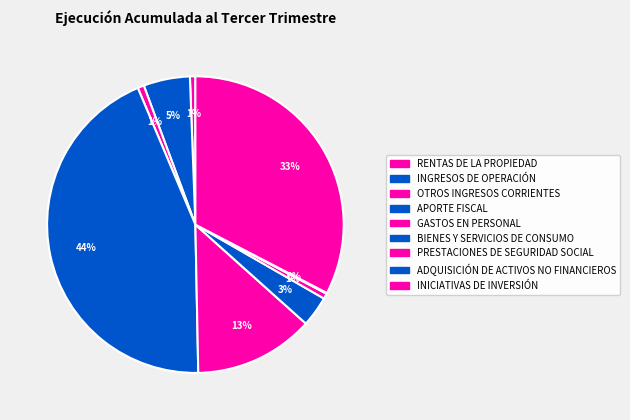

Does any single category account for the majority?

No